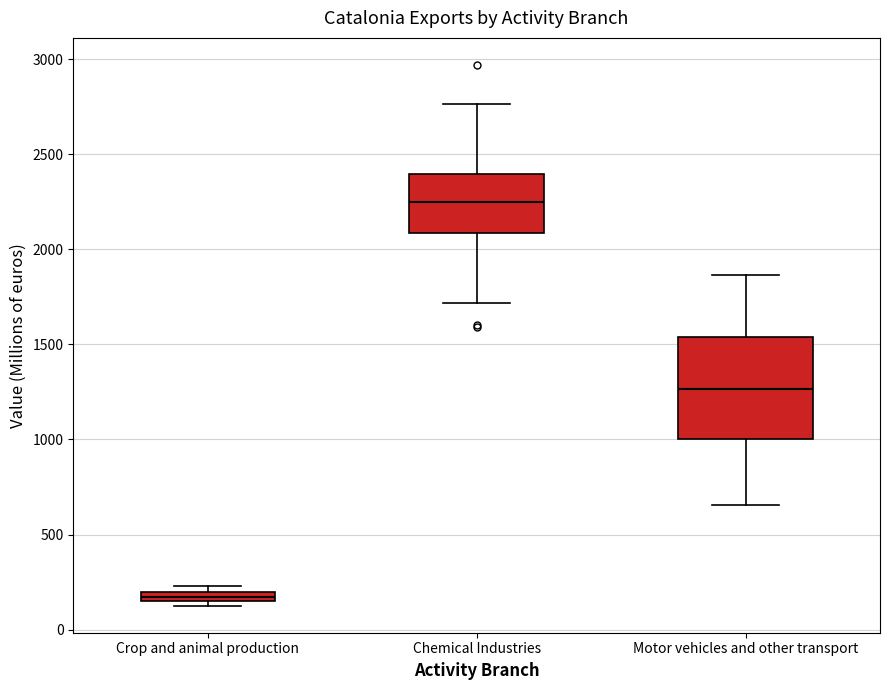

Which box is the tallest, from its lower edge to its upper edge?

Motor vehicles and other transport